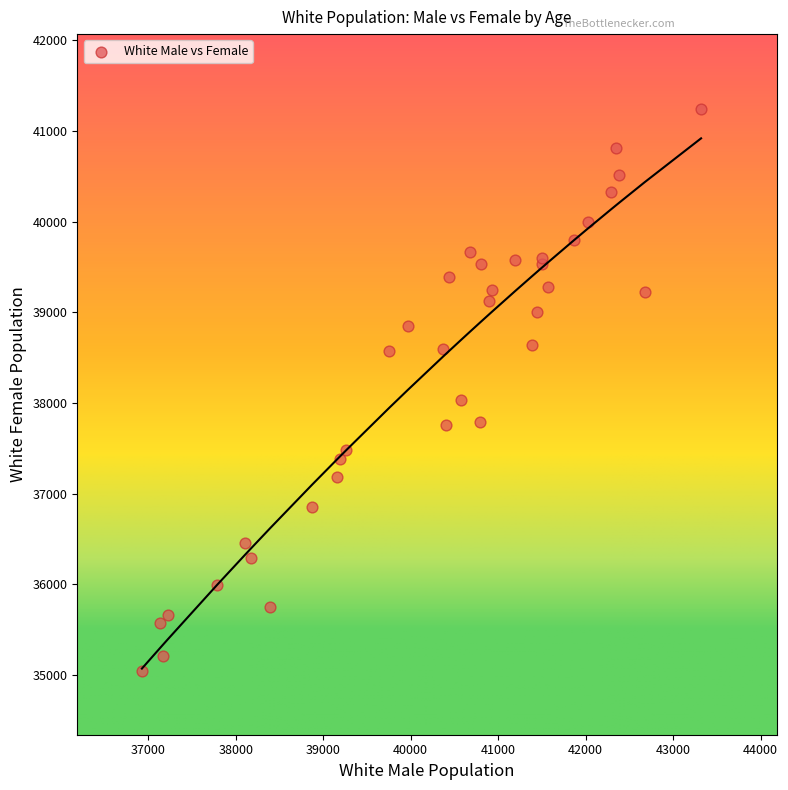

What Y value in the scatter plot is closest to 38142?

38028